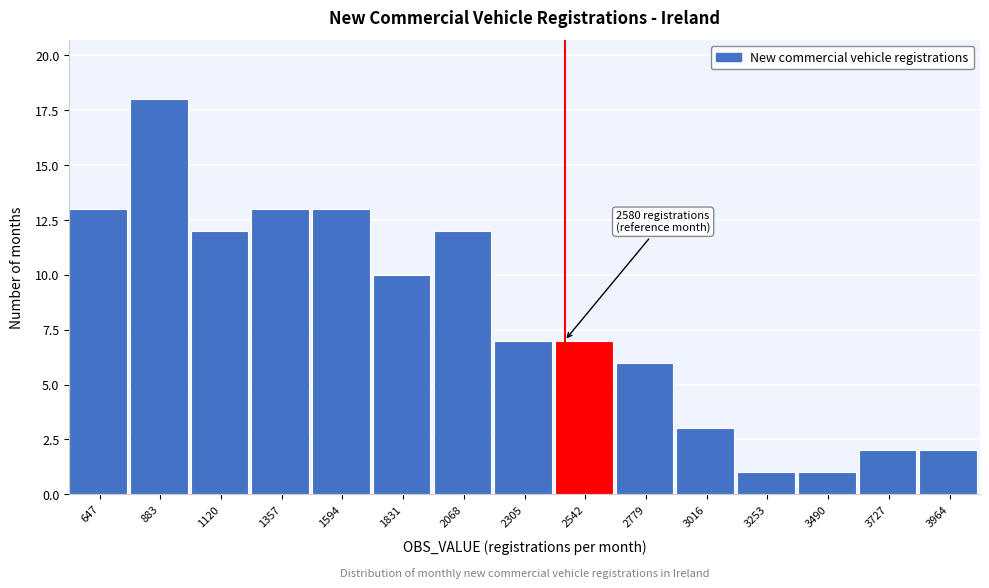

Reading right to left, what are all the values shown in this chart?

3964=2	3727=2	3490=1	3253=1	3016=3	2779=6	2542=7	2305=7	2068=12	1831=10	1594=13	1357=13	1120=12	883=18	647=13